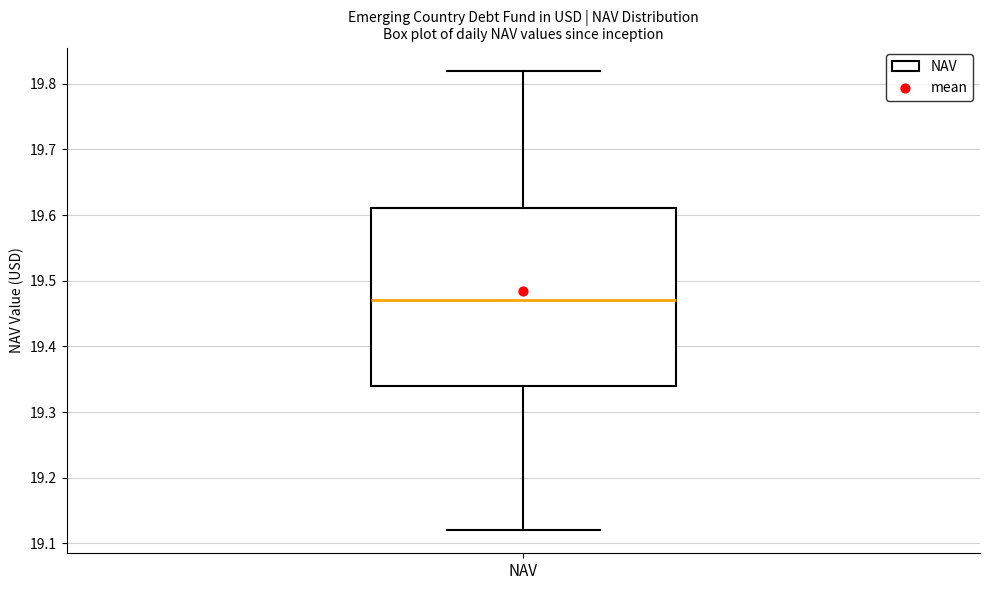

Transcribe this box plot: give where the median line is, the range the box spans, and where the two whiskers end, as read against the y-axis. The values are not printed on the chart, so give them approximately, as read against the axis.

median 19.47, box 19.34 to 19.61, whiskers 19.12 to 19.82